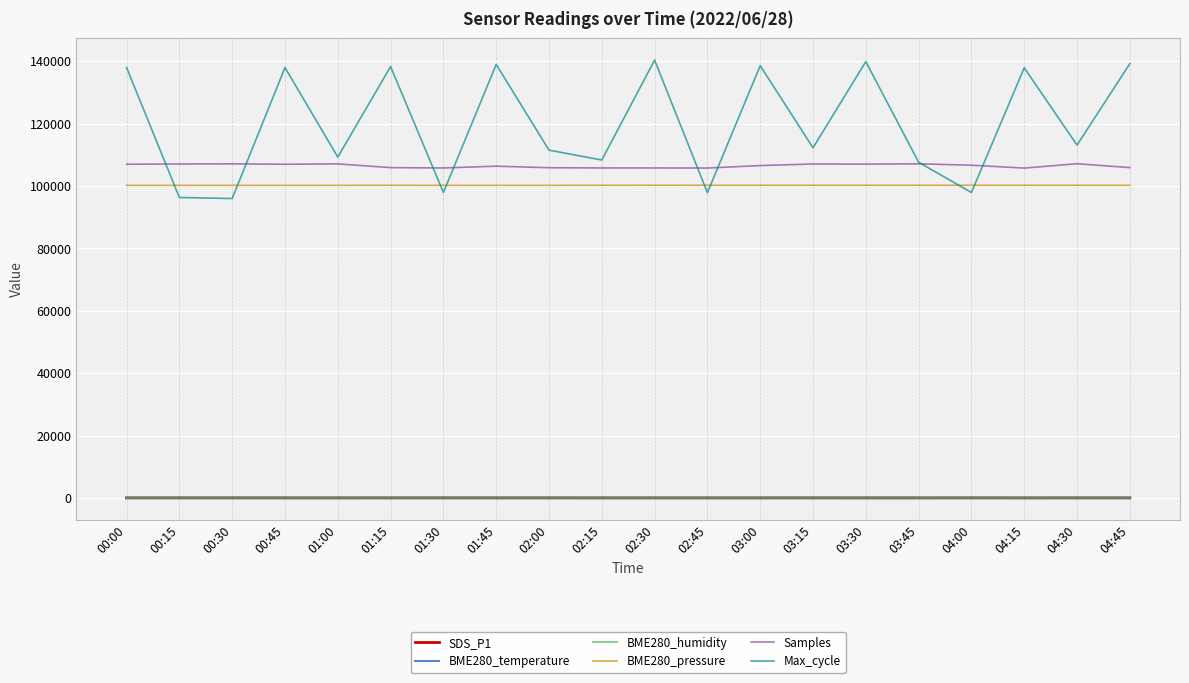

What is the total value across all series at 00:15?

303690.7